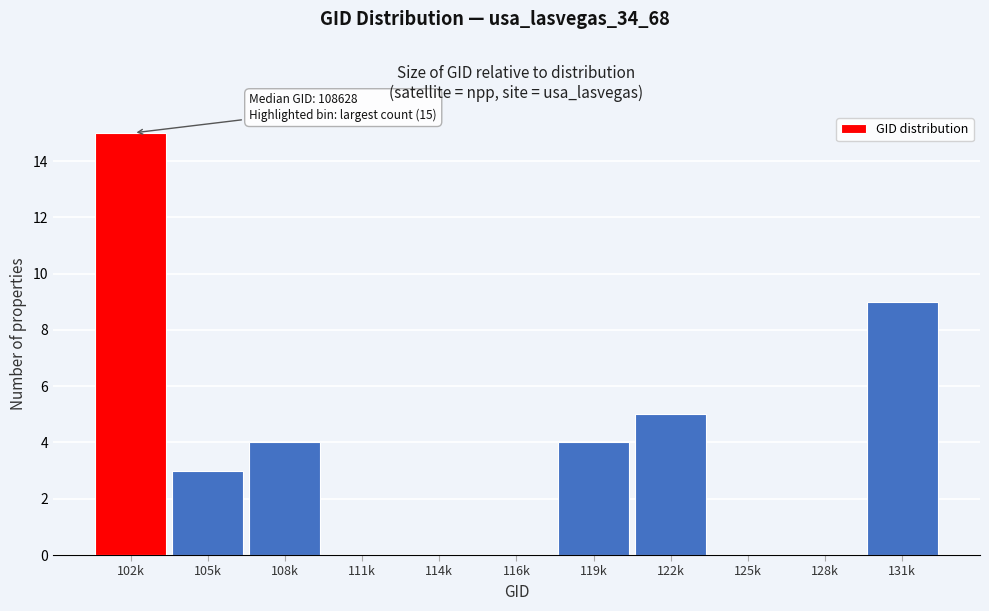

Reading left to right, list all the values displayed in this chart.

102k=15	105k=3	108k=4	111k=0	114k=0	116k=0	119k=4	122k=5	125k=0	128k=0	131k=9